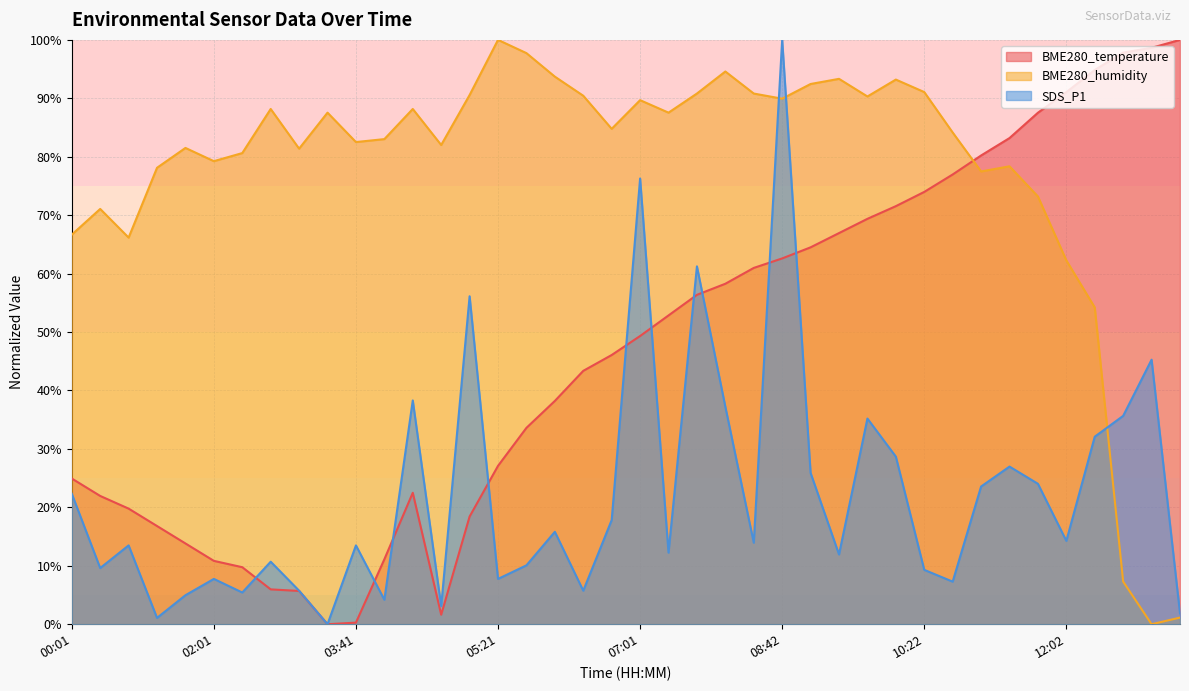

Which series has the largest total across all categories?

BME280_humidity